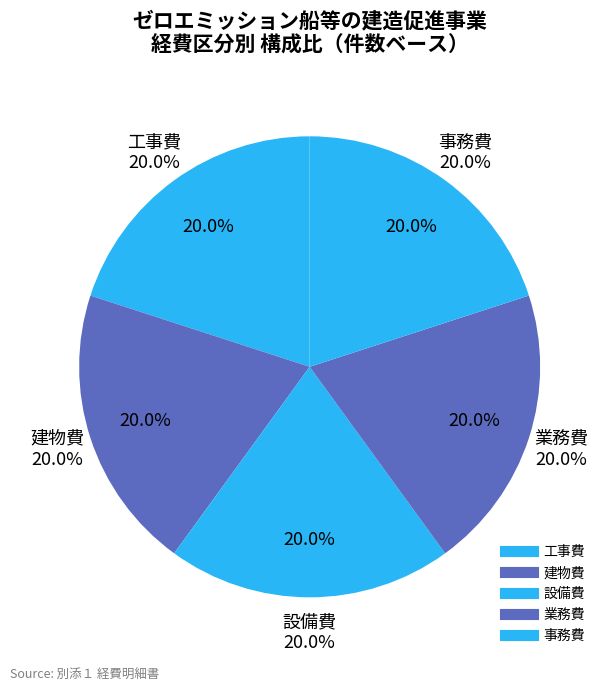

True or false: 建物費 accounts for 13% of the total.

False